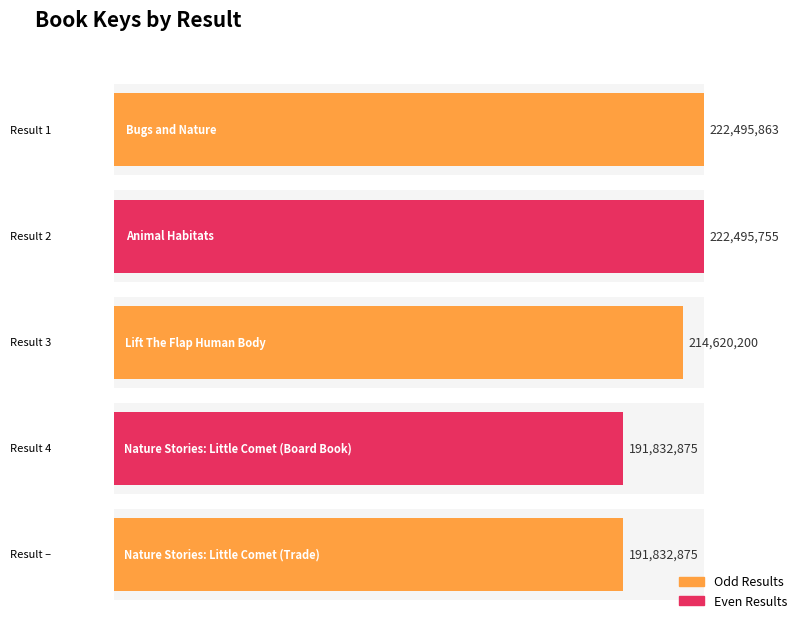

True or false: the data shows 116610451 at 3.

False